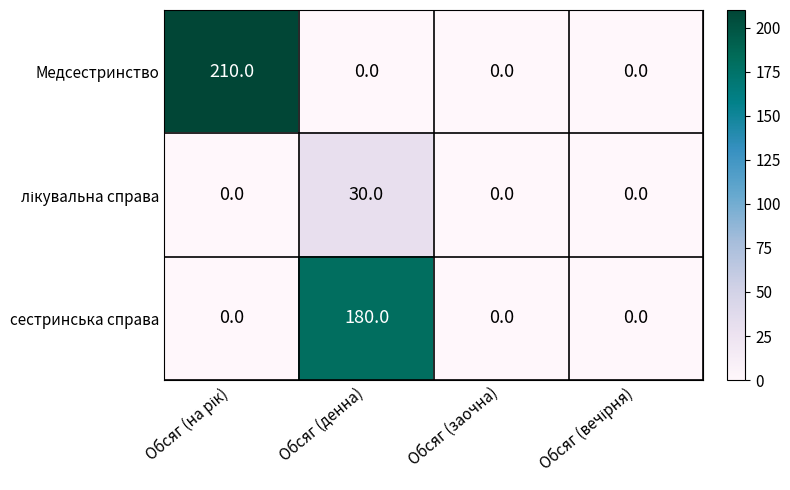

Which series has the largest range (max minus min)?

Медсестринство